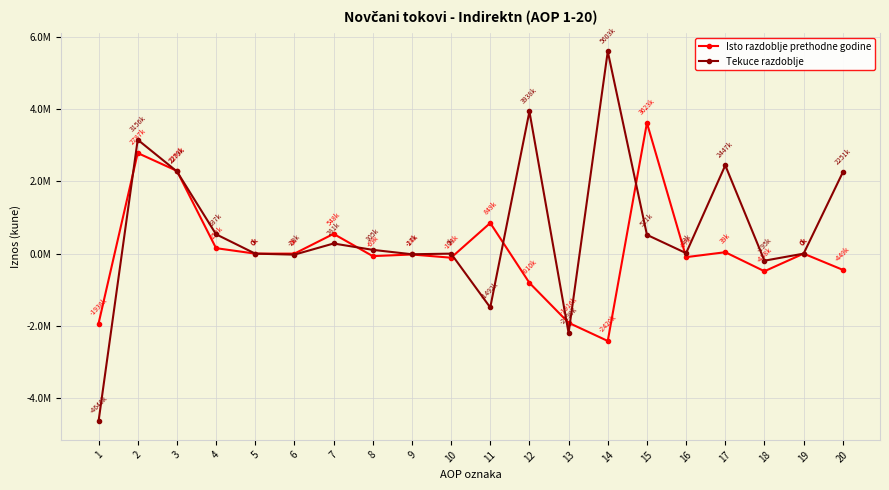

Is this an area chart (filled region under the line)?

No